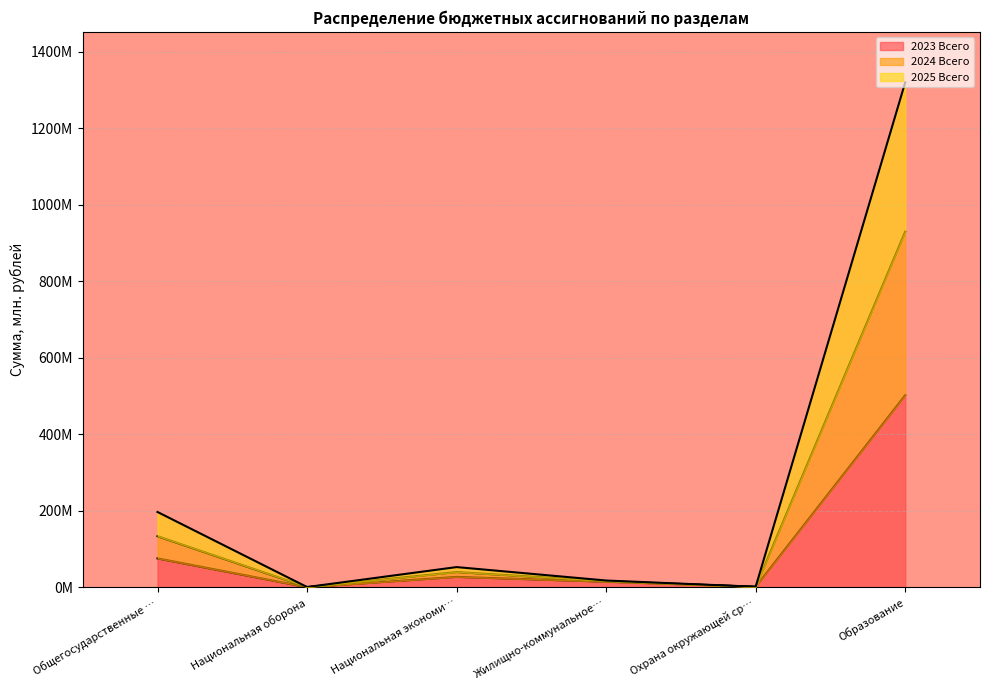

True or false: 2024 Всего and 2023 Всего intersect in this chart.

False